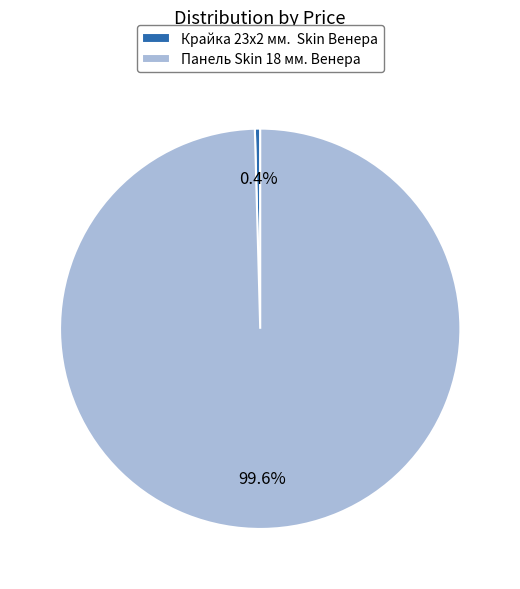

How much of the chart is everything except Панель Skin 18 мм. Венера?

0.4%